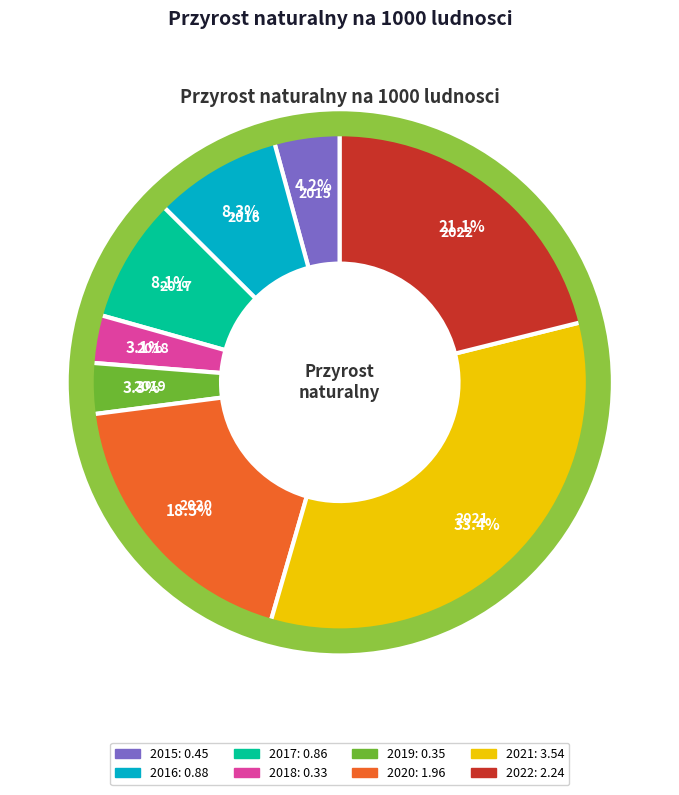

How much of the chart is everything except 2019?

96.7%